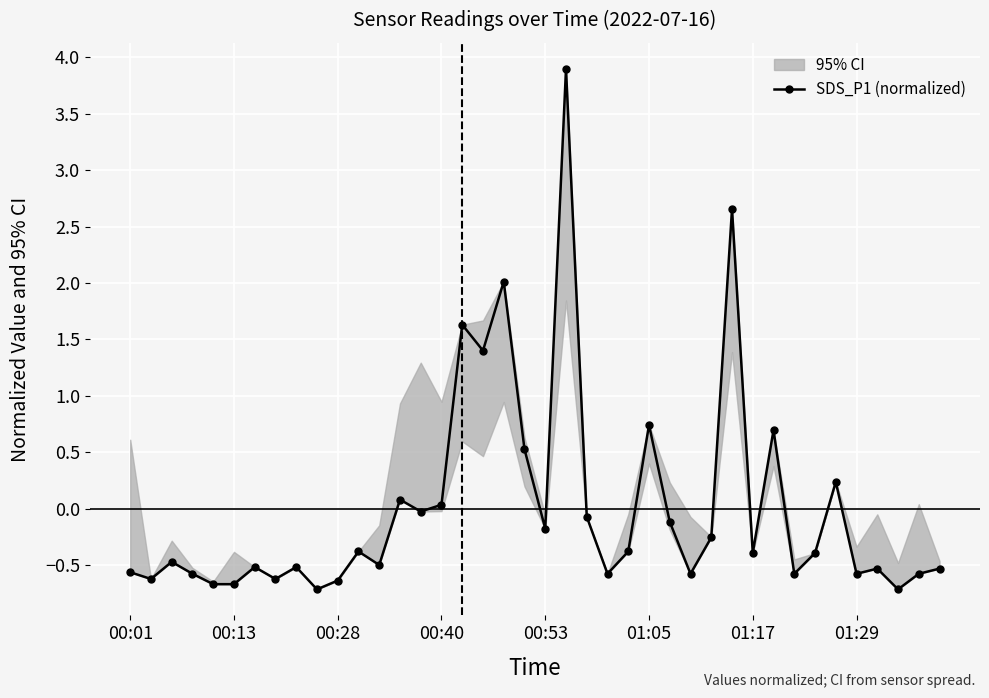

What is the difference between the second highest and second lowest values?

3.4